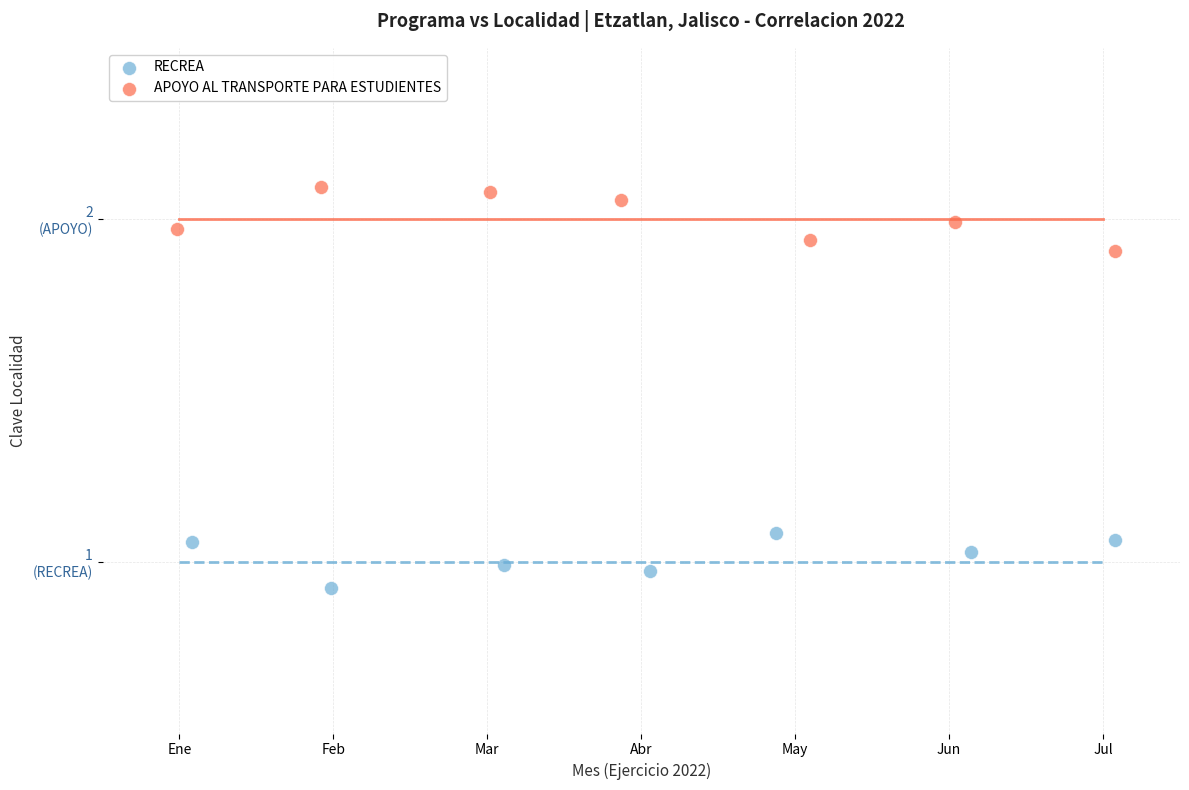

Which series reaches the minimum Y coordinate?

RECREA